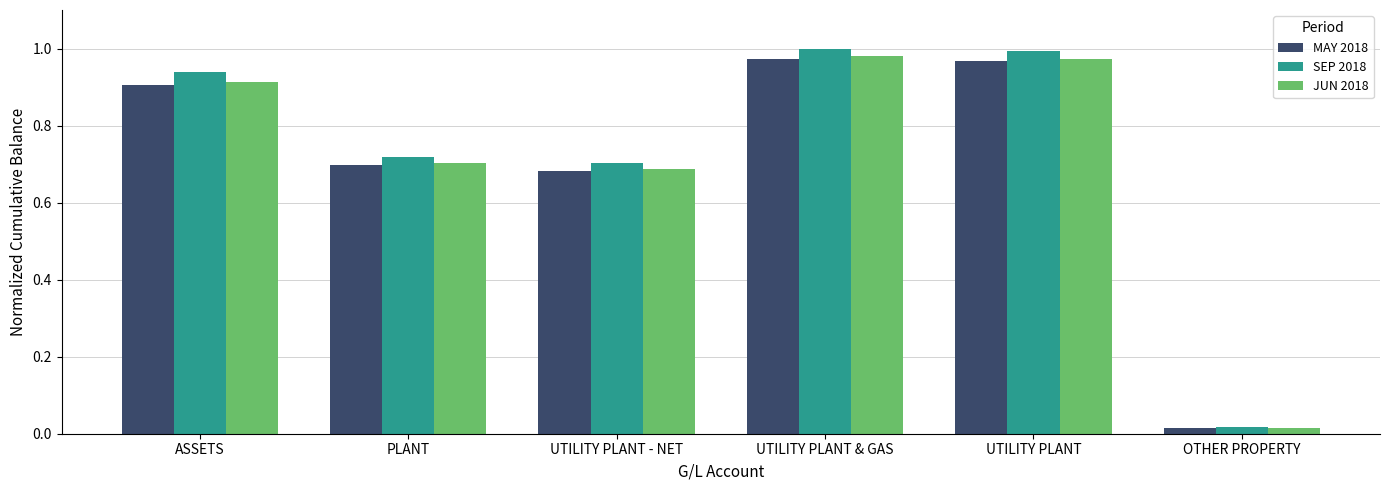

What is the difference between the second highest and second lowest values in the MAY 2018 series?

0.3